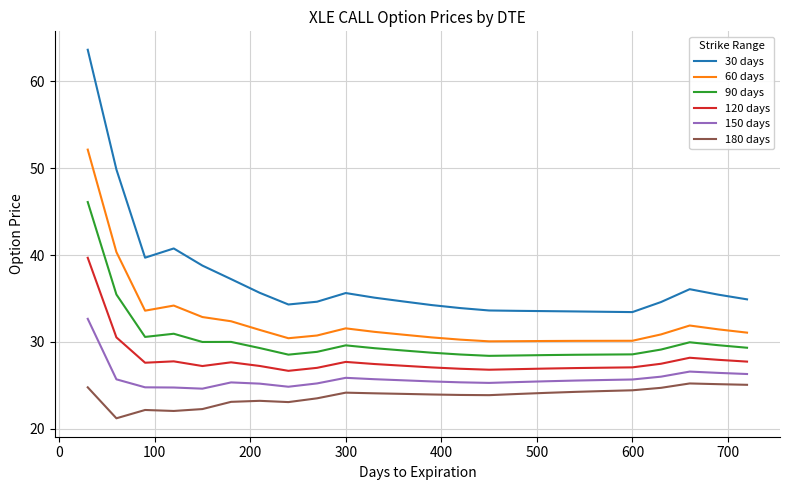

What is the highest value of the 120 days series?

39.7